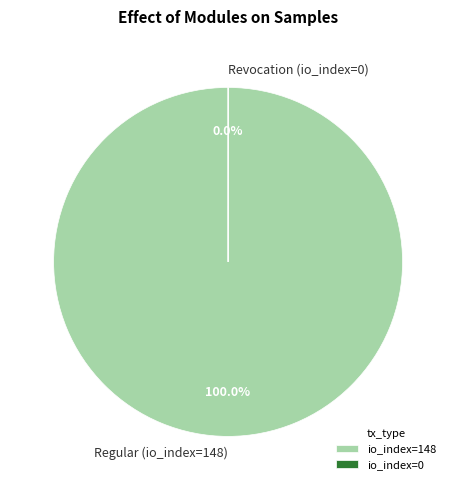

What portion of the pie excludes Revocation (io_index=0)?

100.0%